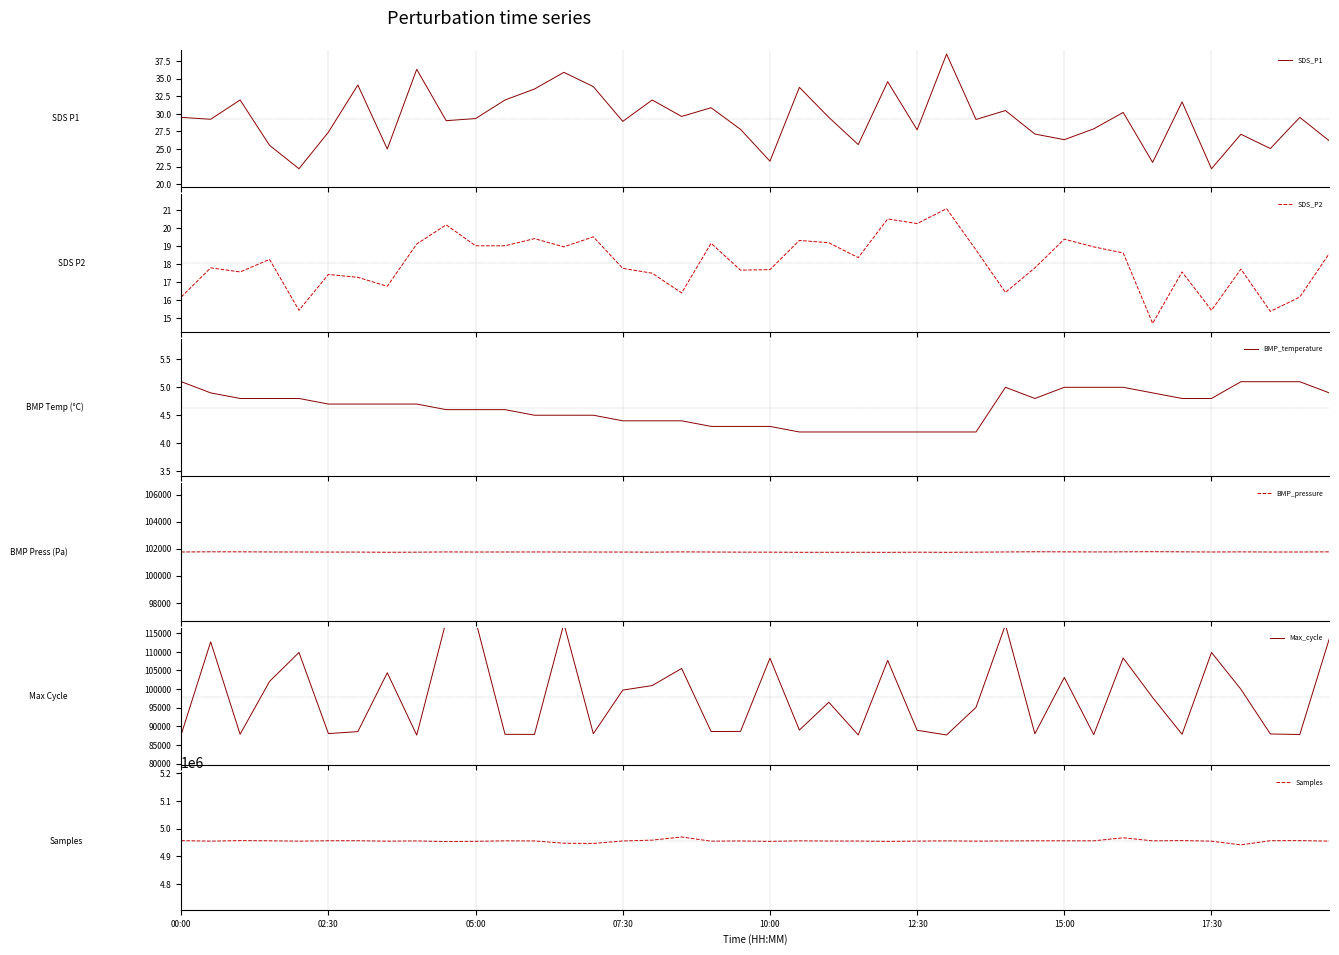

Where does the SDS_P1 series first go above 29?

00:00